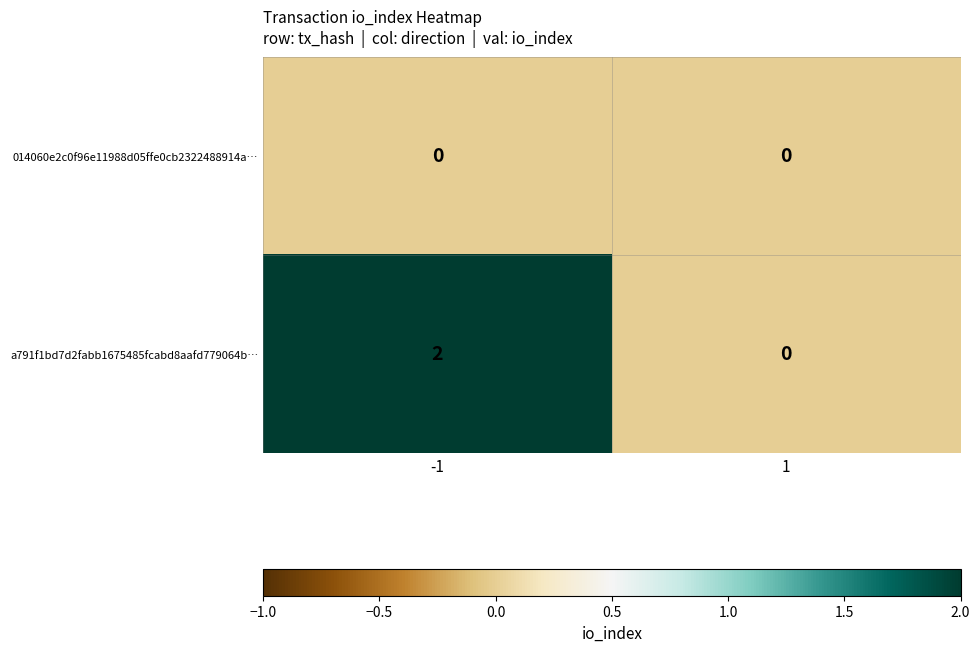

The value of 014060e2c0f96e11988d05ffe0cb2322488914a… at -1 is 0. True or false?

True